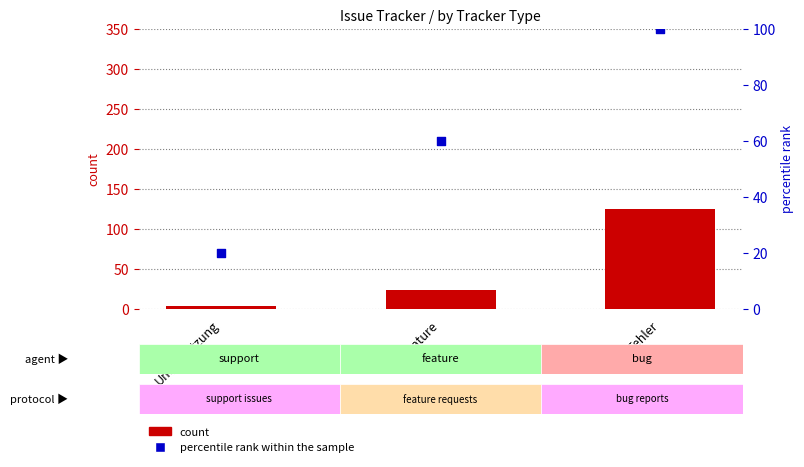

What are all the series names shown in the legend?

count, percentile rank within the sample